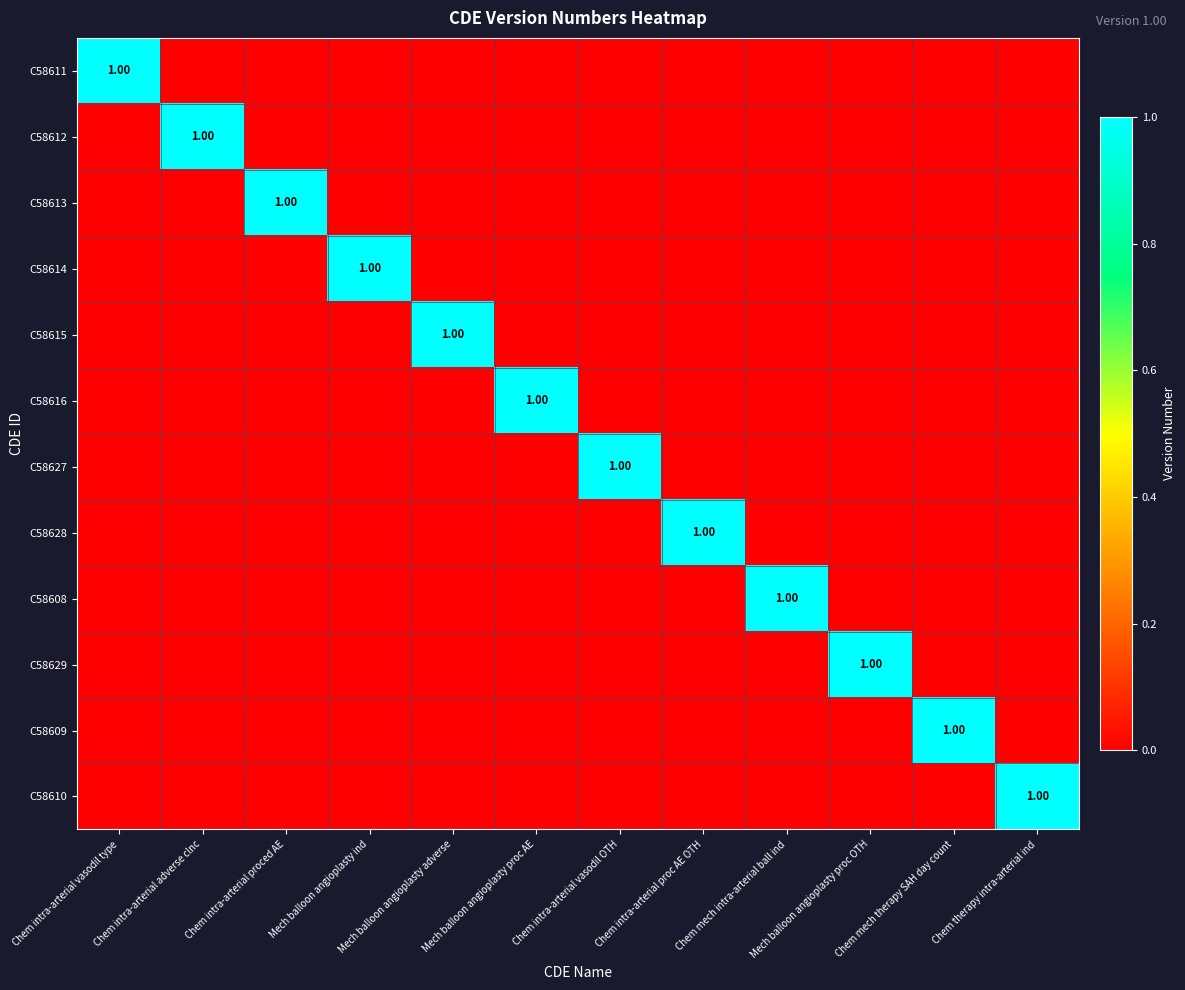

Count the C58629 values in the range 0 to 1.

12